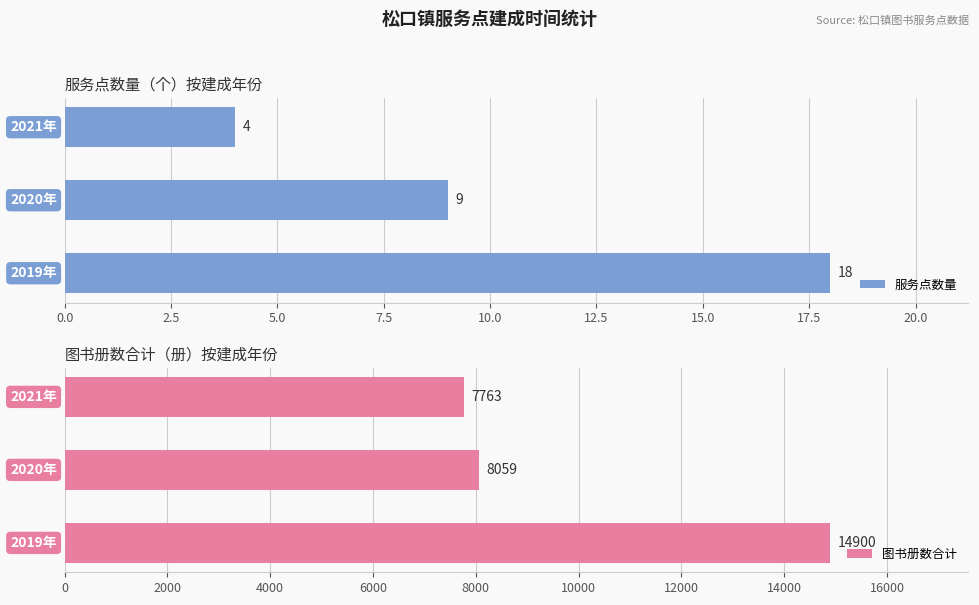

What is the sum of all 服务点数量 values?

31